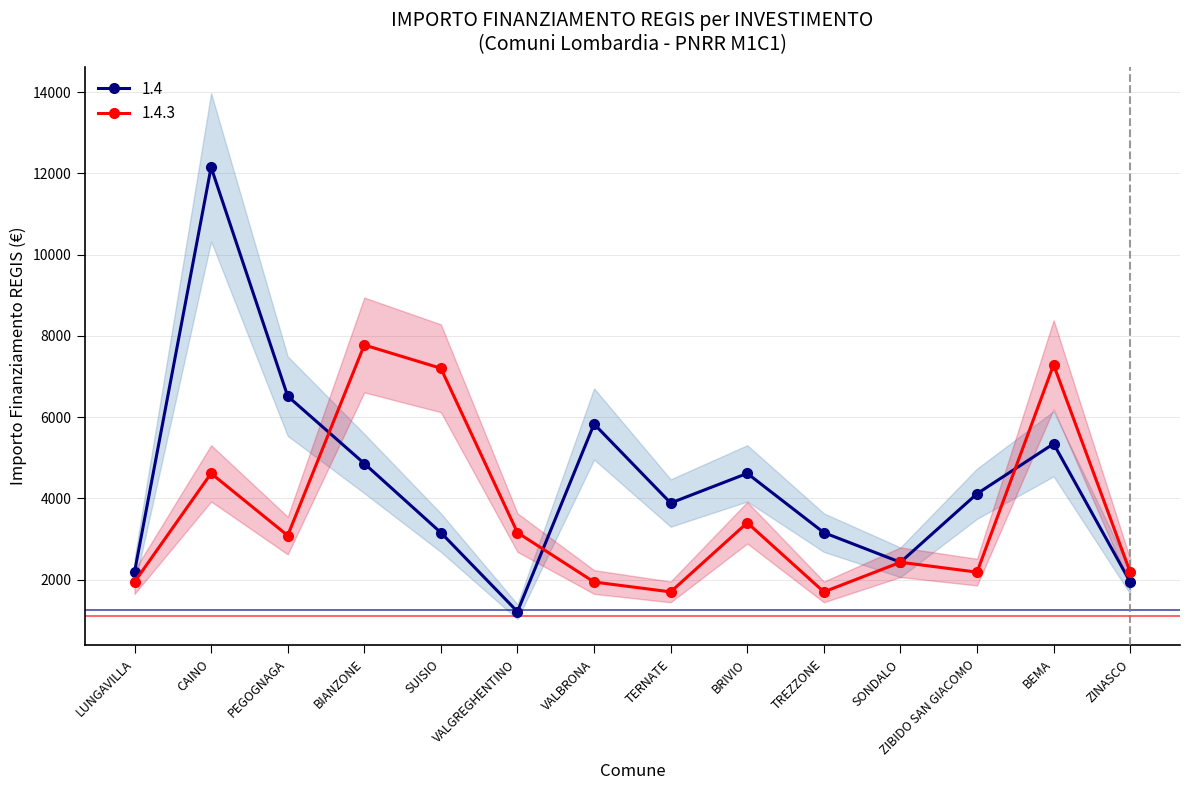

At how many categories does at least one series exceed 4998?

6